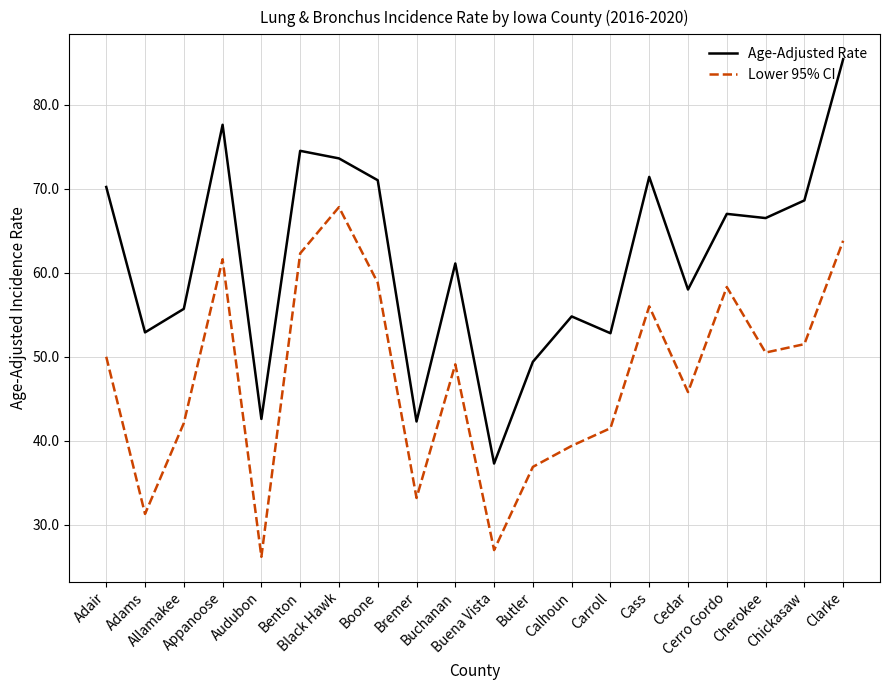

Is this an area chart (filled region under the line)?

No